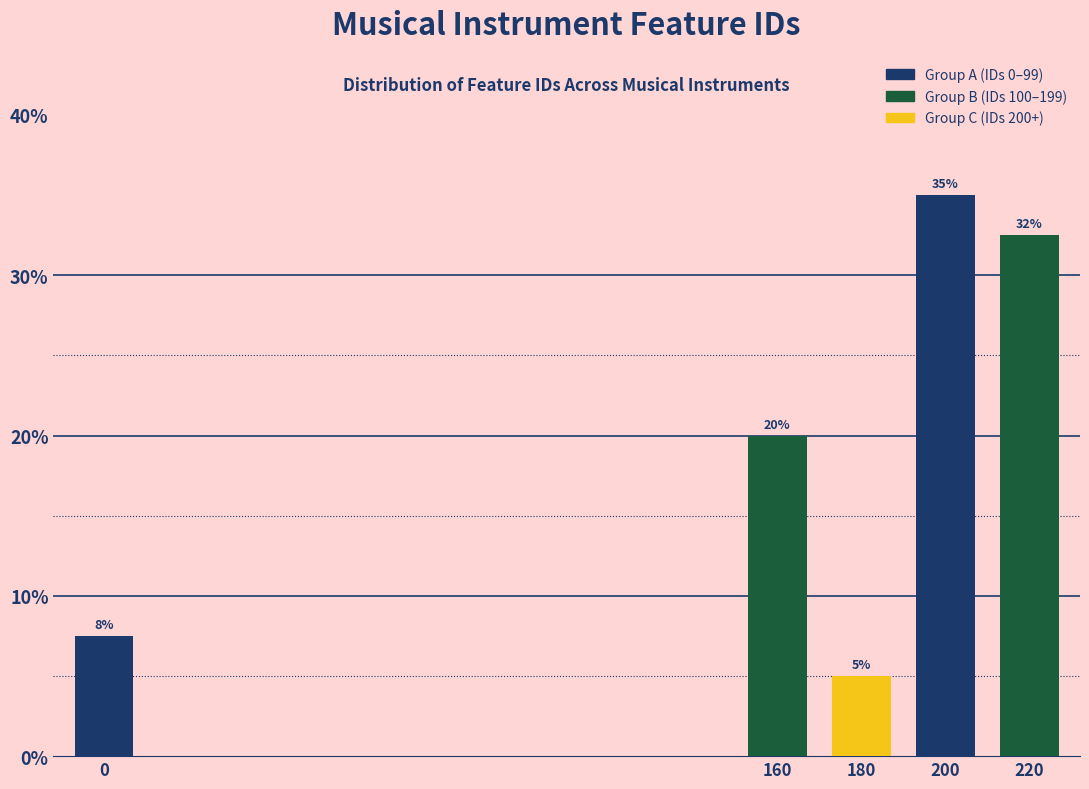

Rank the categories by value from lowest to highest.

180, 0, 160, 220, 200